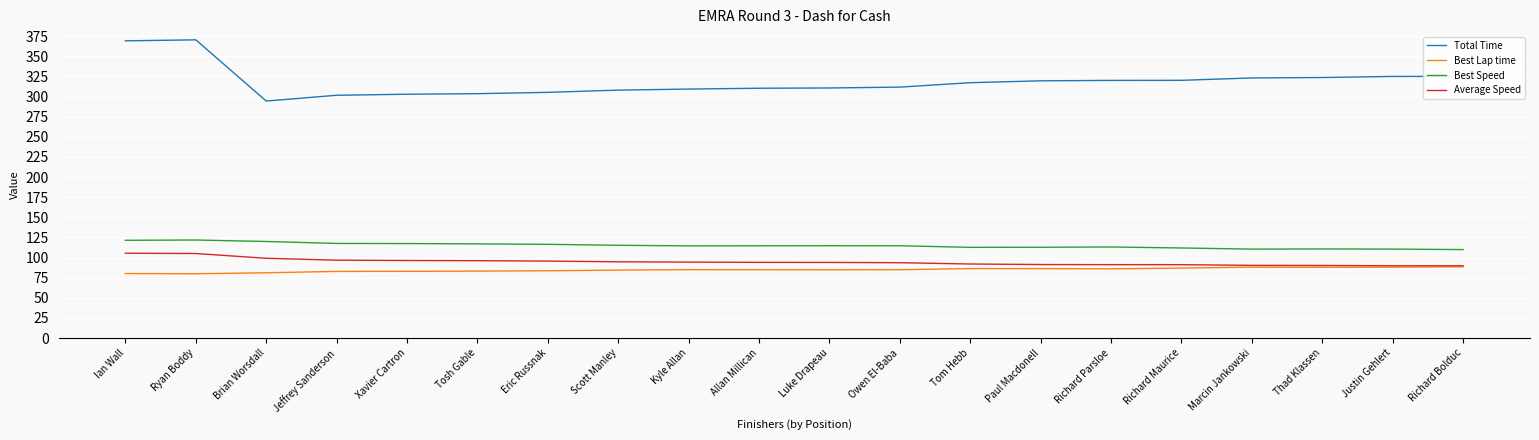

Is it true that Best Lap time equals 129.1 at Richard Bolduc?

False